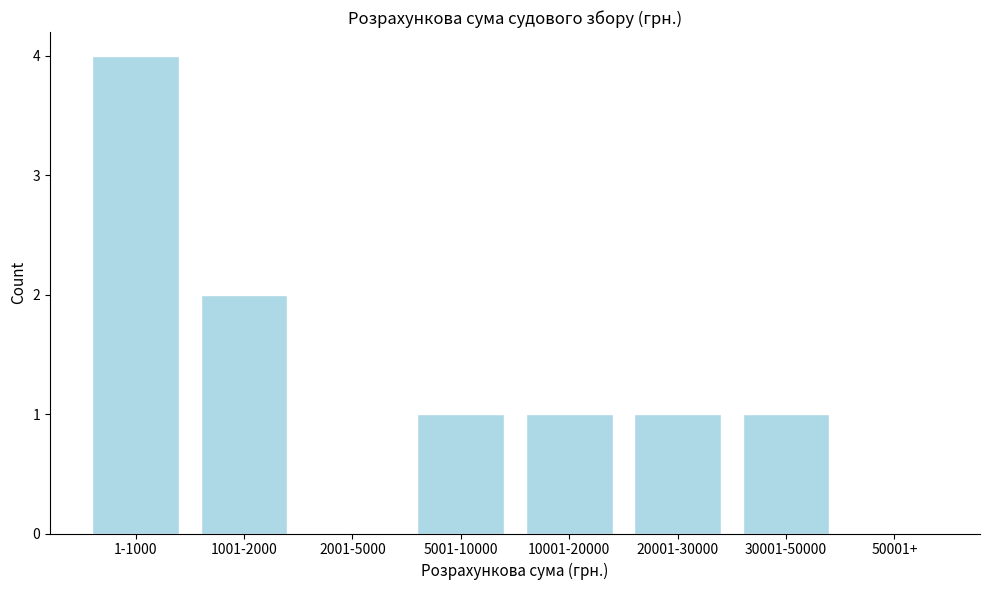

Reading left to right, transcribe all the data shown in this chart.

1-1000=4	1001-2000=2	2001-5000=0	5001-10000=1	10001-20000=1	20001-30000=1	30001-50000=1	50001+=0